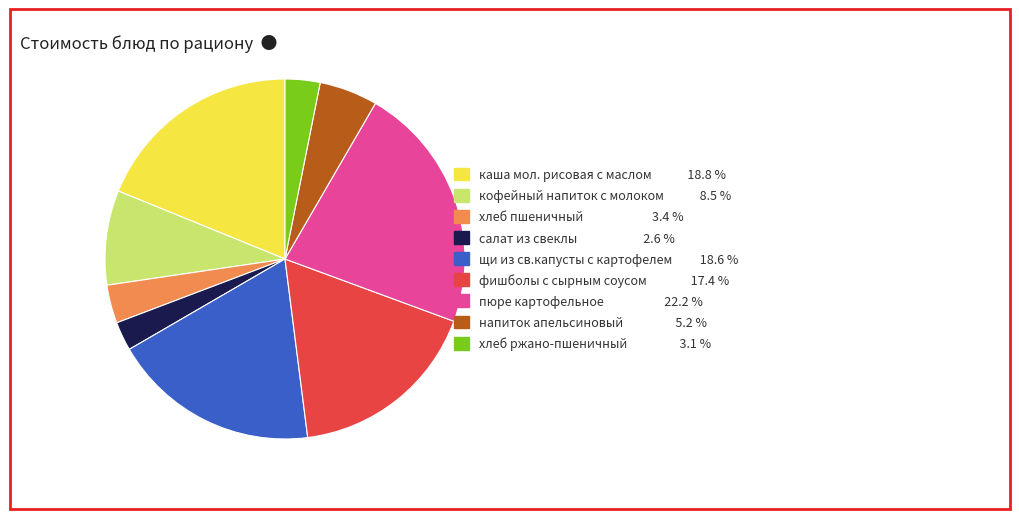

Is there any slice that represents more than half of the pie?

No